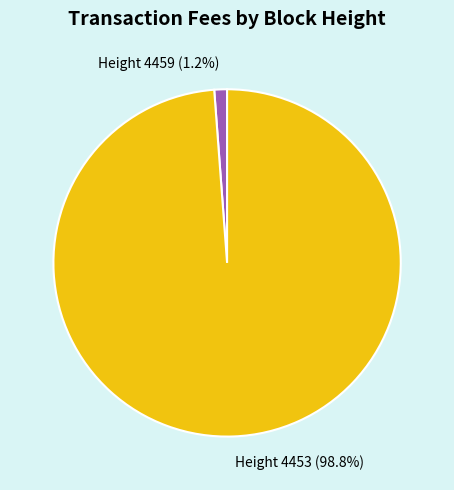

Combined, what portion of the pie is Height 4453 and Height 4459?

100.0%